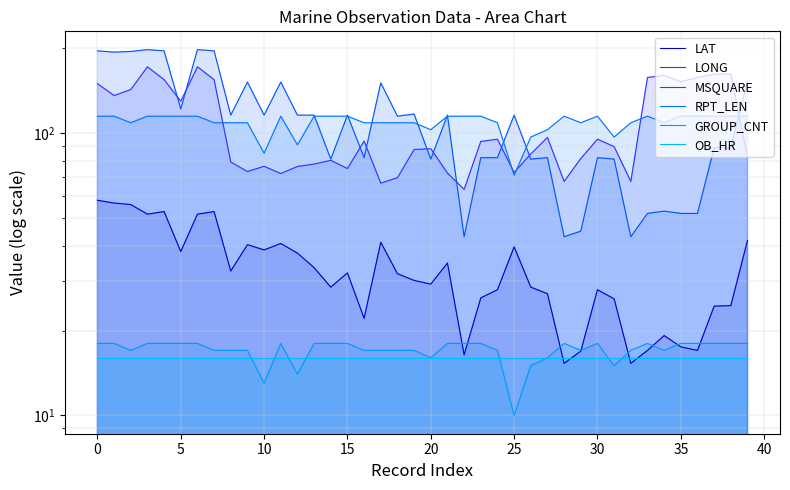

How many lines are shown in the chart?

6